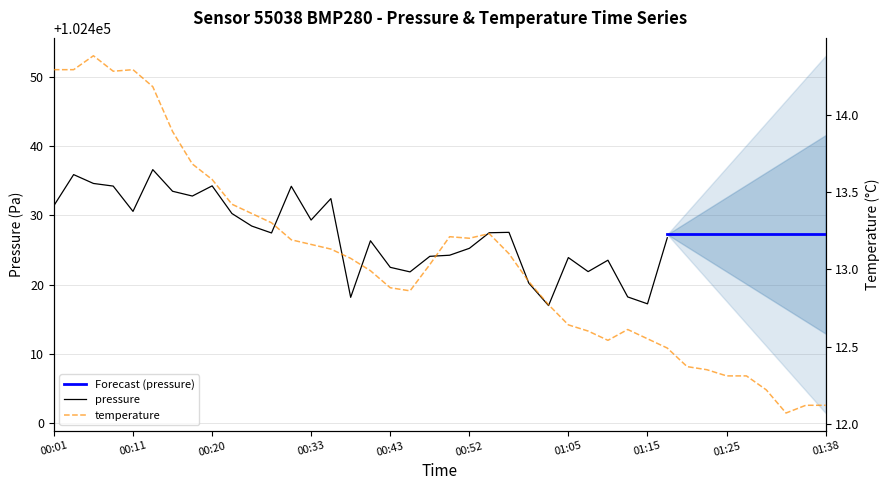

What is the label of the 40th point from the left?

01:38